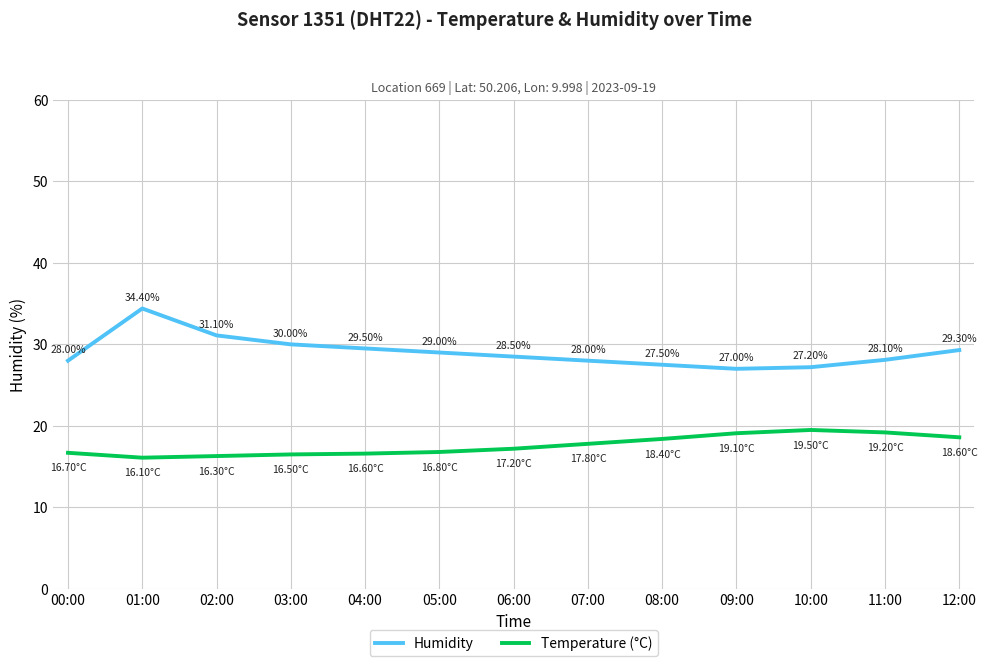

What position from the left is 08:00?

9